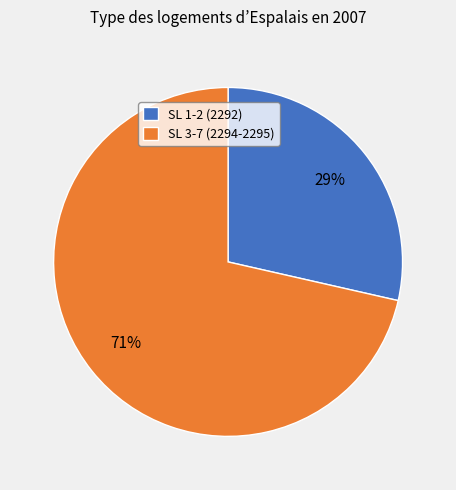

True or false: SL 3-7 (2294-2295) accounts for 71% of the total.

True